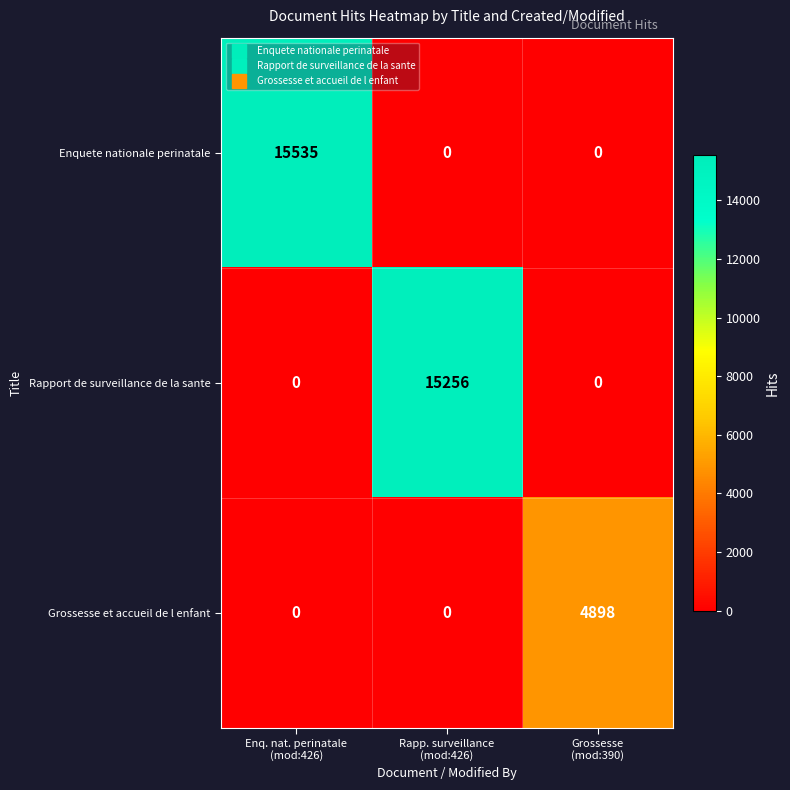

At which category is the sum across all series the highest?

Enq. nat. perinatale
(mod:426)